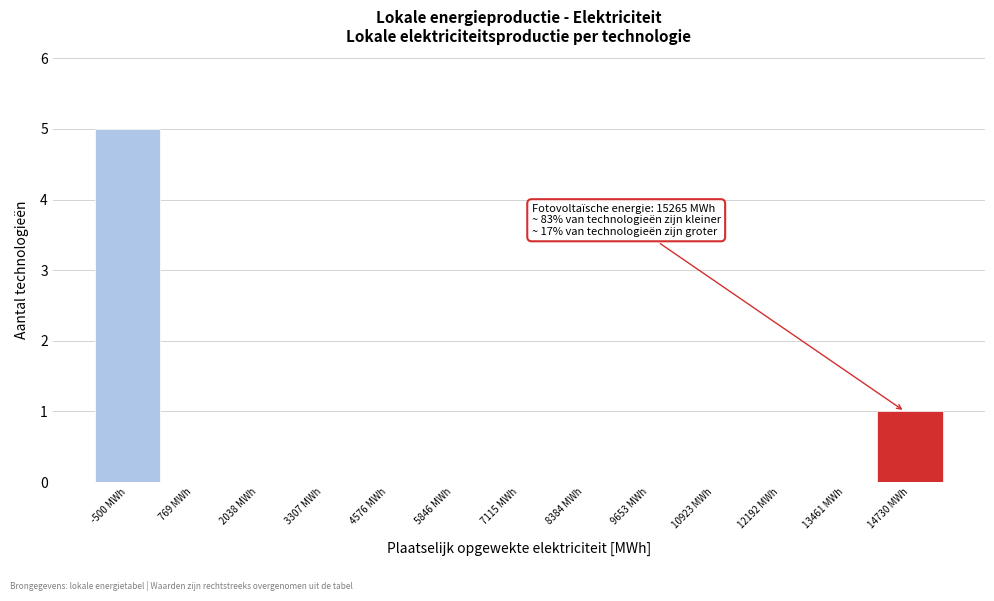

Reading left to right, extract all data points from this chart.

-500 MWh=5	769 MWh=0	2038 MWh=0	3307 MWh=0	4576 MWh=0	5846 MWh=0	7115 MWh=0	8384 MWh=0	9653 MWh=0	10923 MWh=0	12192 MWh=0	13461 MWh=0	14730 MWh=1